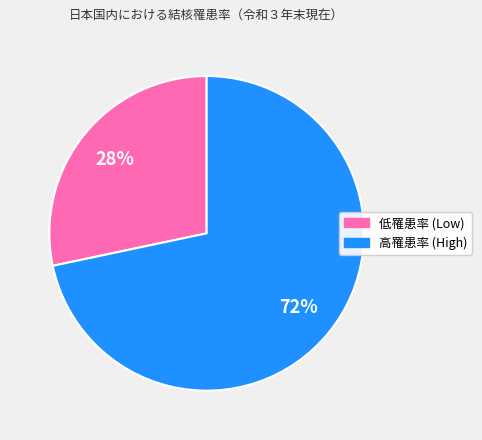

To the nearest percent, what is the average slice percentage?

50%